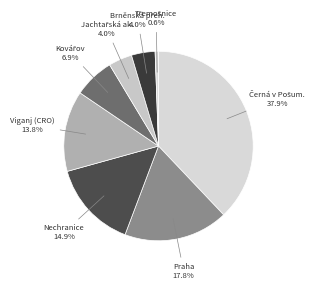

Which category has the smallest portion of the pie?

Třemošnice